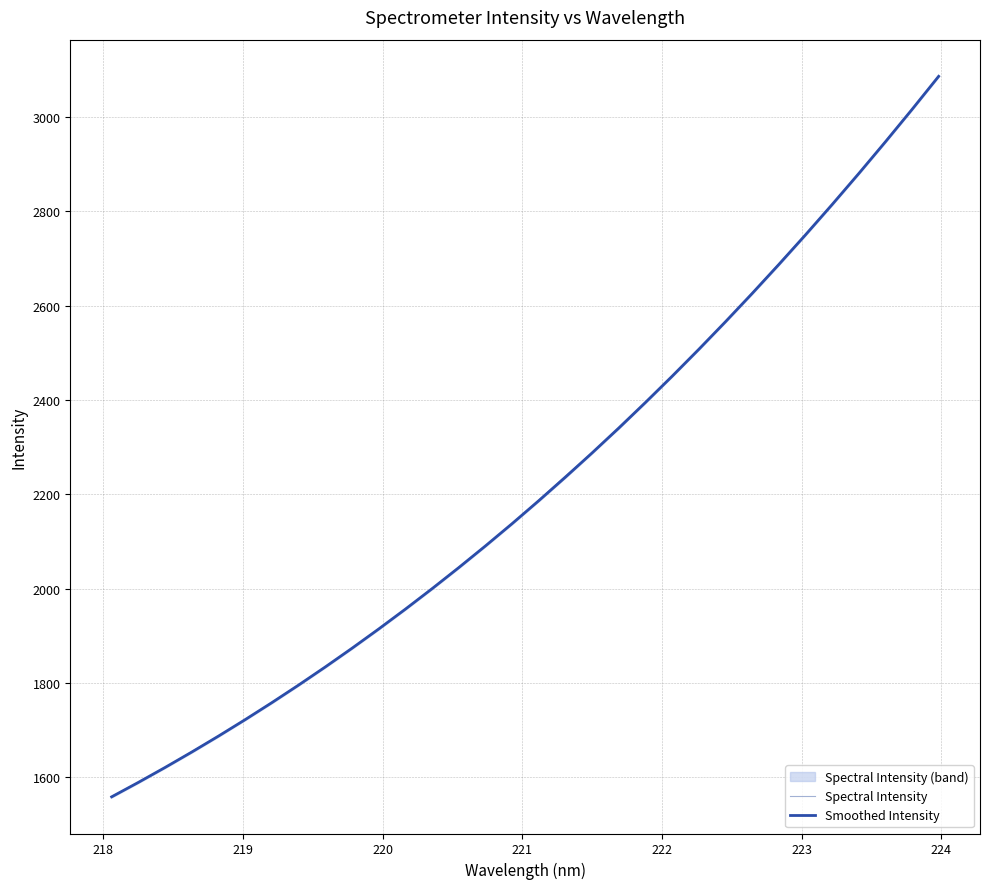

What is the maximum value for Spectral Intensity?

3085.6